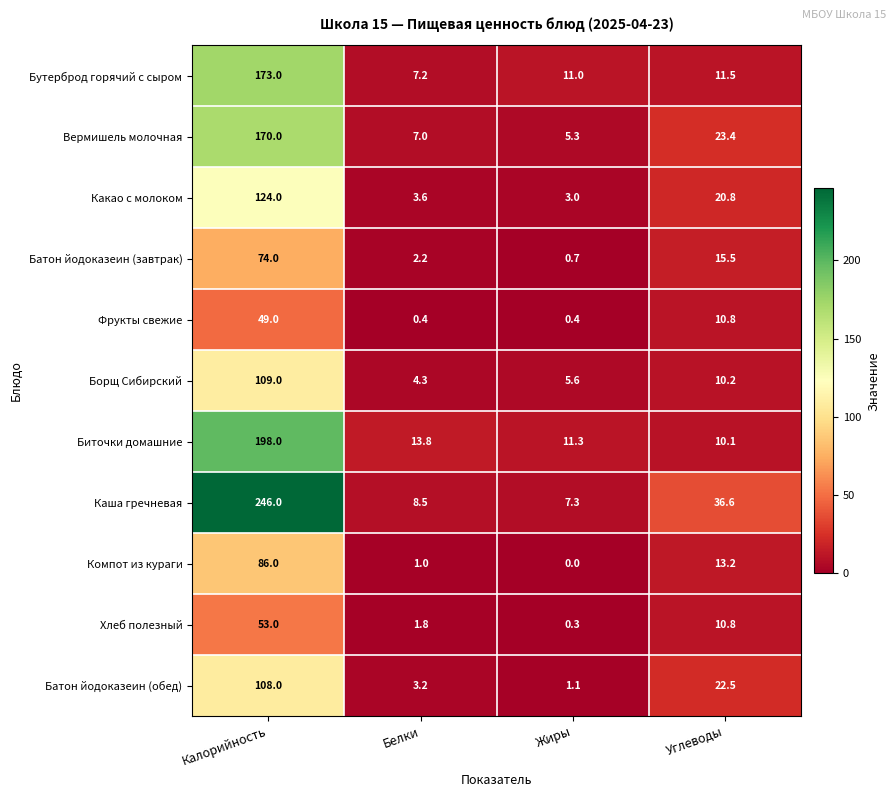

At which category is the sum across all series the highest?

Калорийность